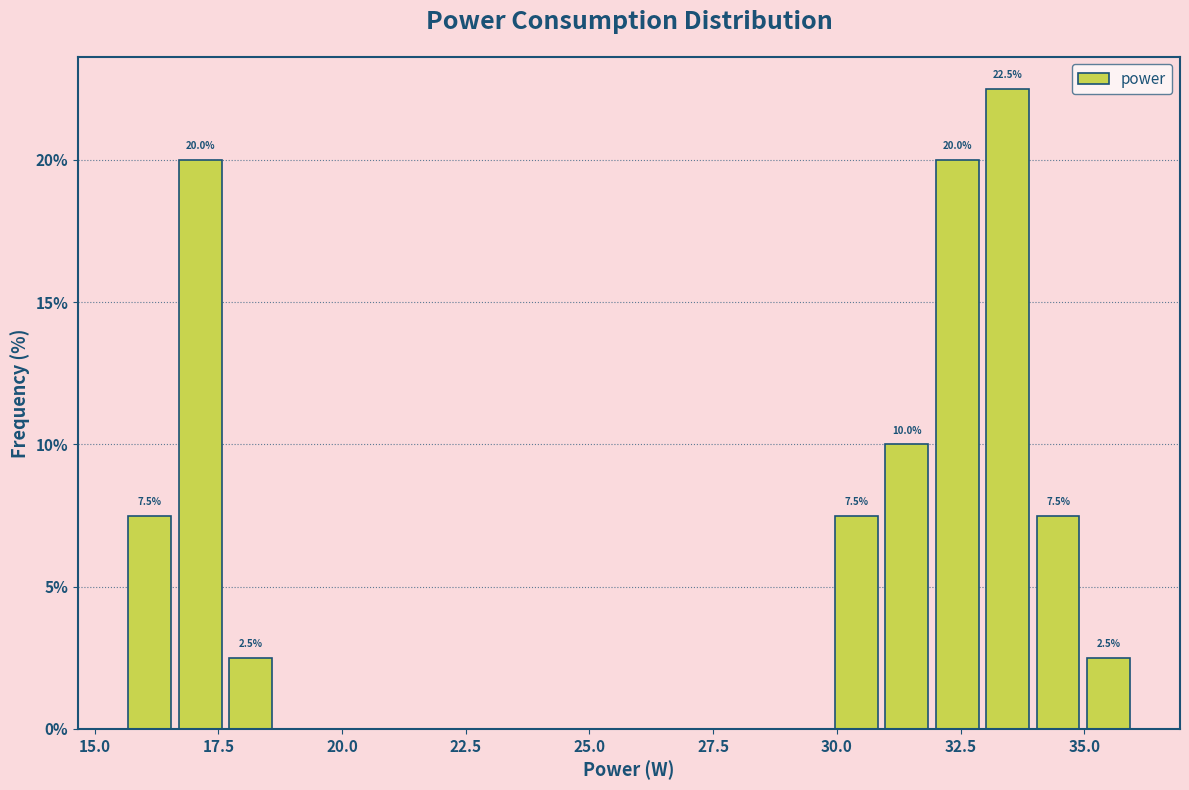

Around what value on the x-axis is the tallest bar? Give the approximate position of its centre, as read against the axis.

33.5